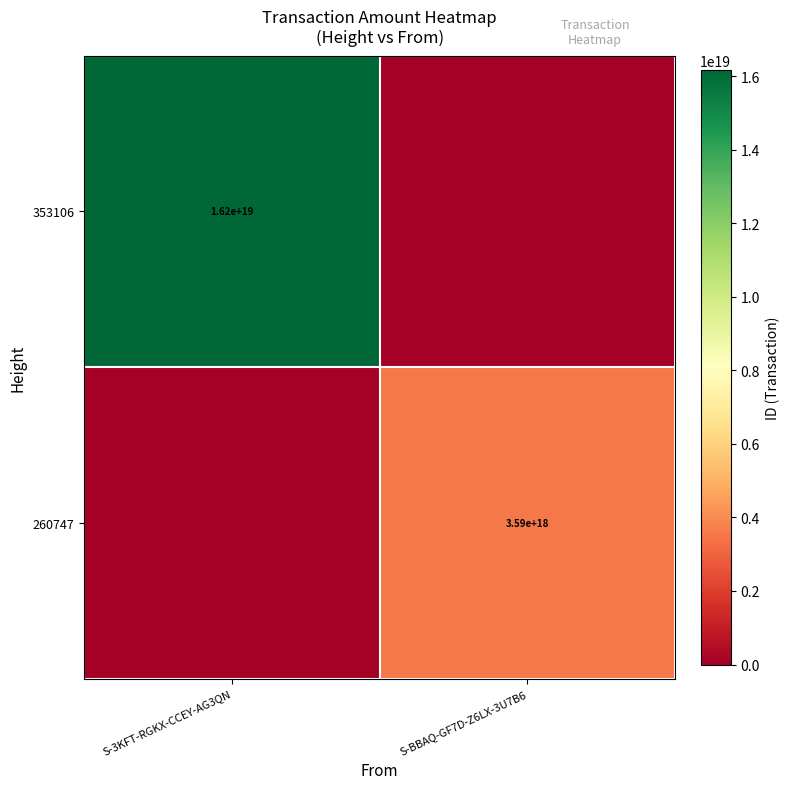

True or false: 353106 has a value of 16200000000000000000 at S-3KFT-RGKX-CCEY-AG3QN.

True